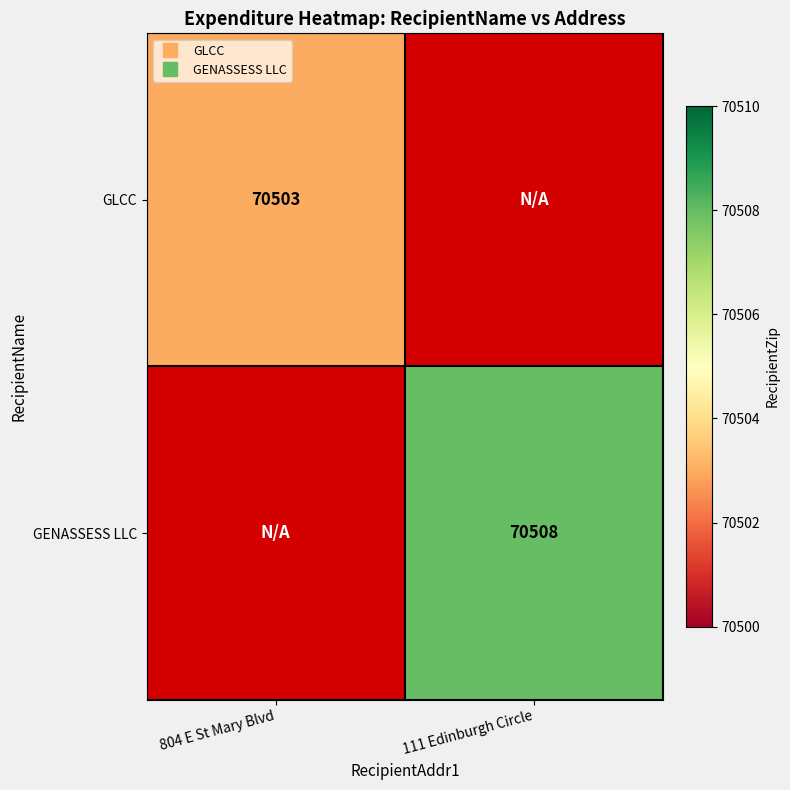

Which label corresponds to the largest value in the chart?

111 Edinburgh Circle